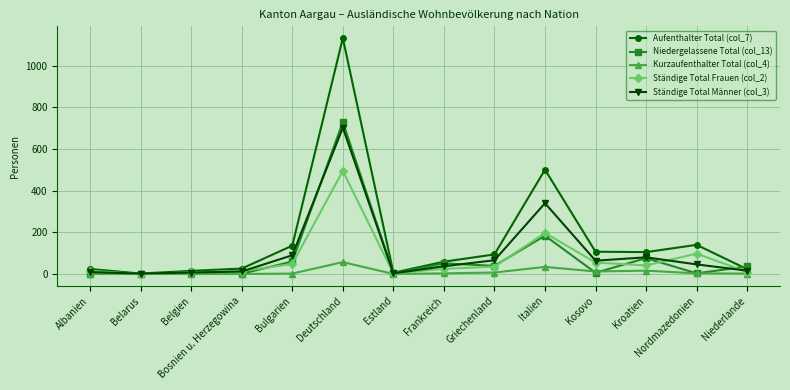

The value of Ständige Total Männer (col_3) at Frankreich is 37. True or false?

True